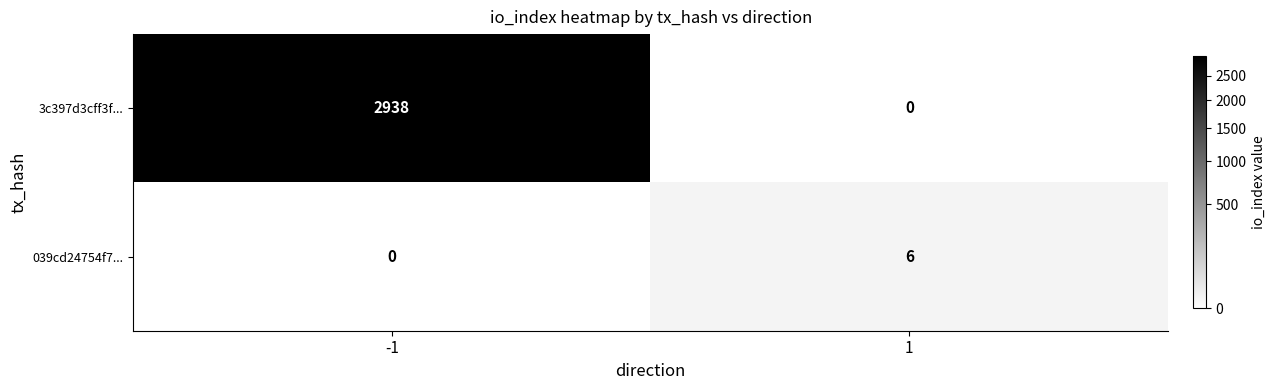

List the series in order of their peak value, lowest first.

039cd24754f7..., 3c397d3cff3f...